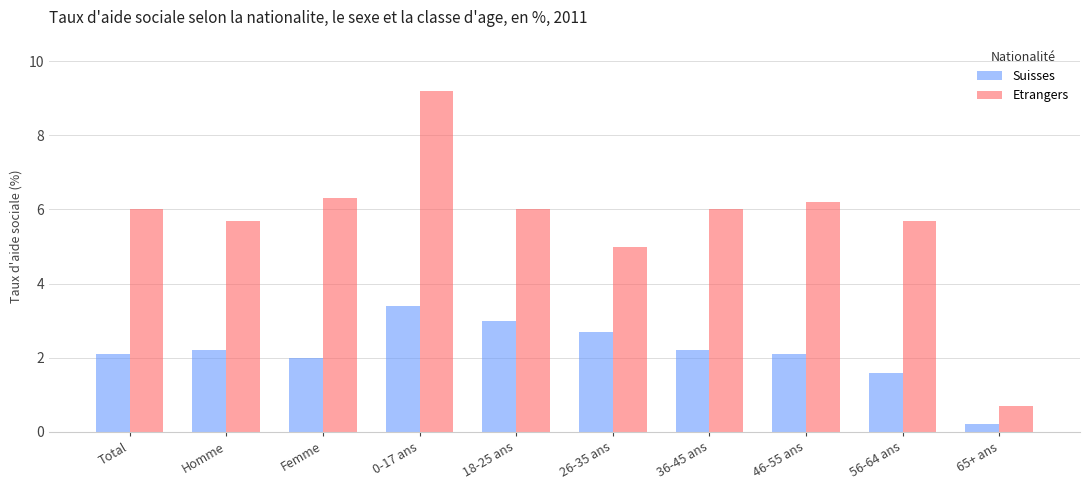

What are all the series names shown in the legend?

Suisses, Etrangers